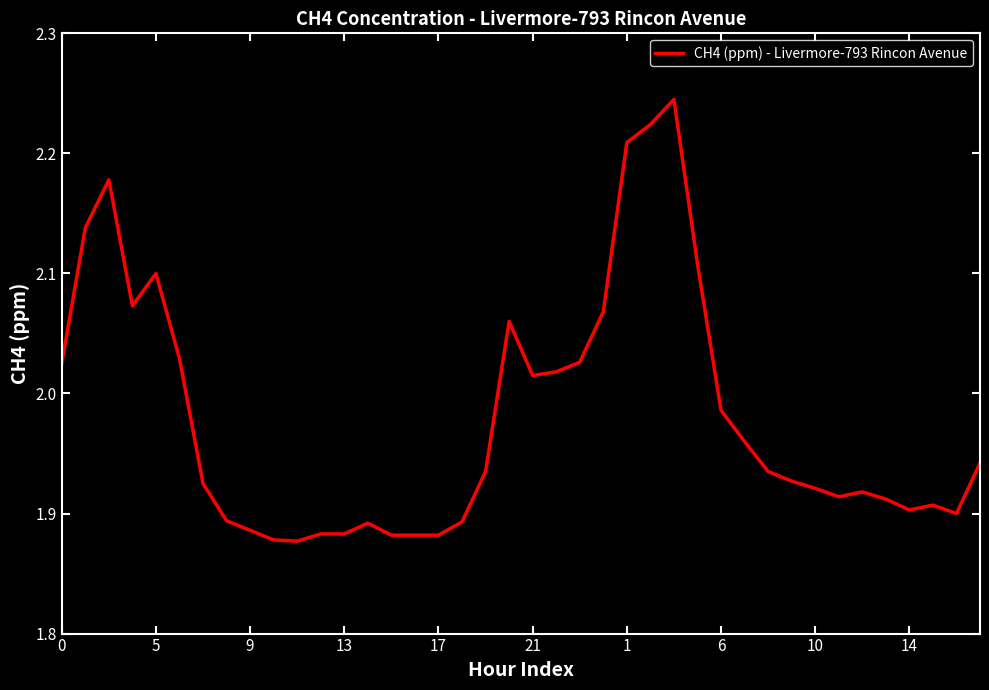

What is the difference between the maximum and minimum values?

0.4